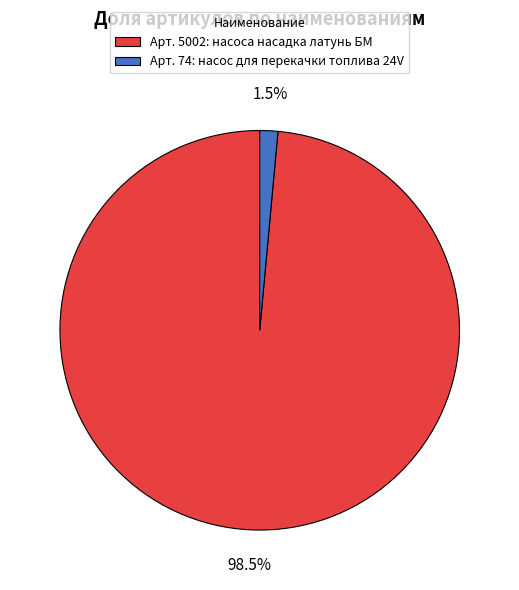

Between Арт. 74: насос для перекачки топлива 24V and Арт. 5002: насоса насадка латунь БМ, which is larger?

Арт. 5002: насоса насадка латунь БМ